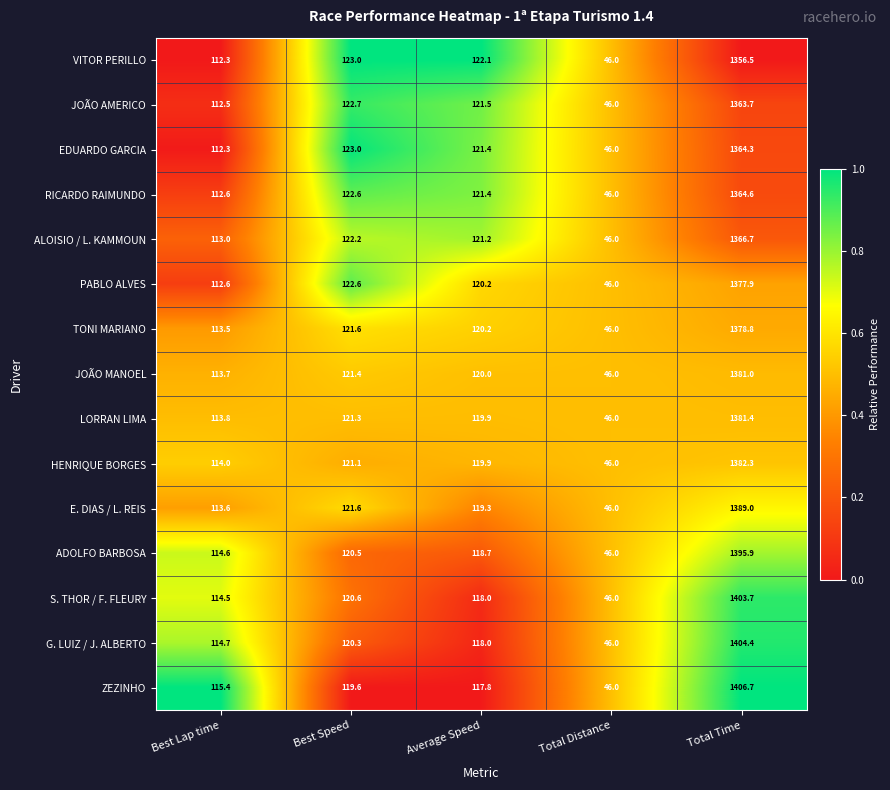

Which series has the largest range (max minus min)?

ZEZINHO